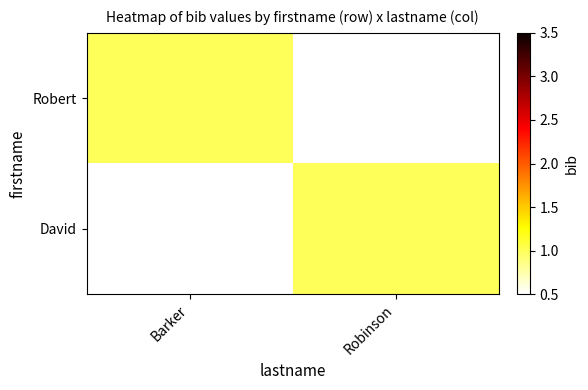

Reading left to right, list all the values displayed in this chart.

Robert: Barker=1	Robinson=0
David: Barker=0	Robinson=1